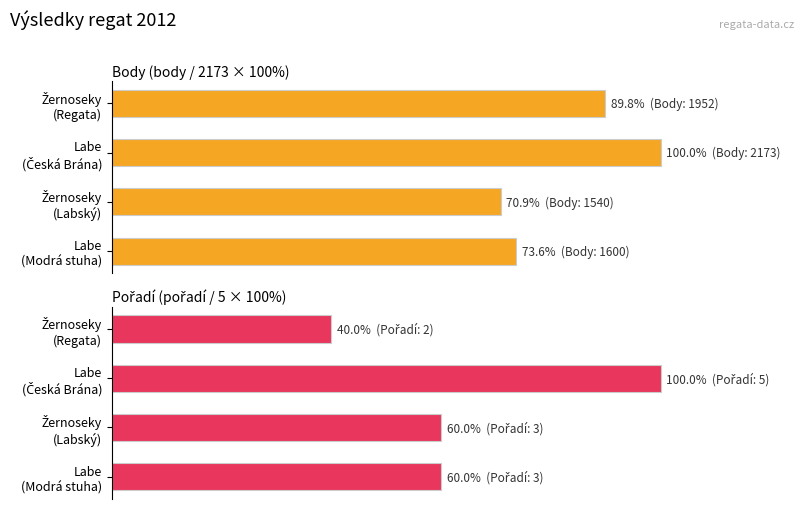

What is the smallest value displayed?

40.0